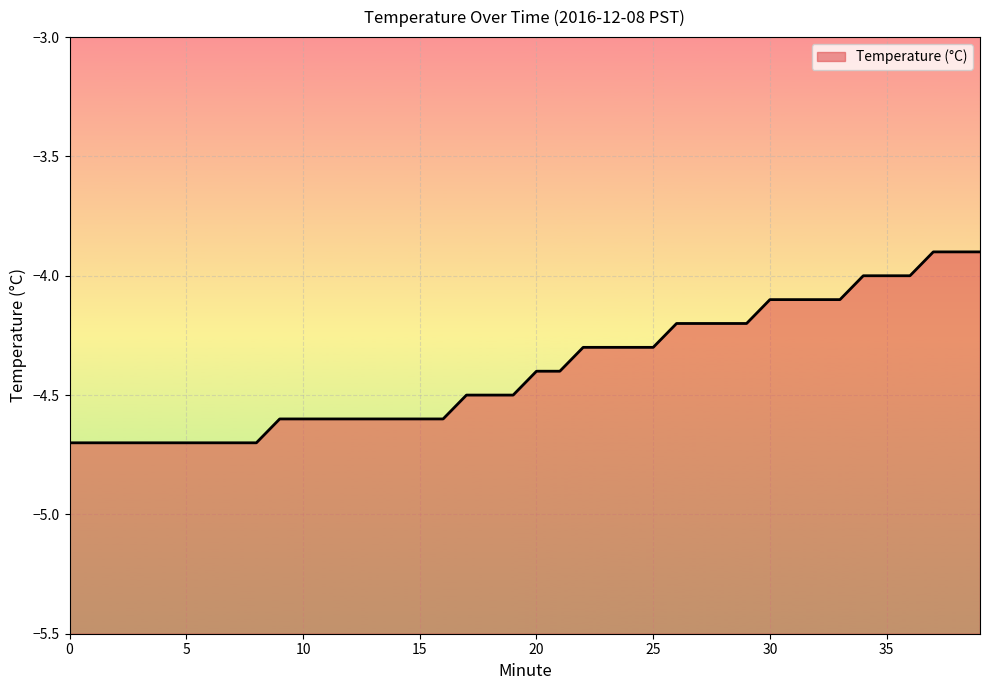

The value at 14 is -4.6. True or false?

True